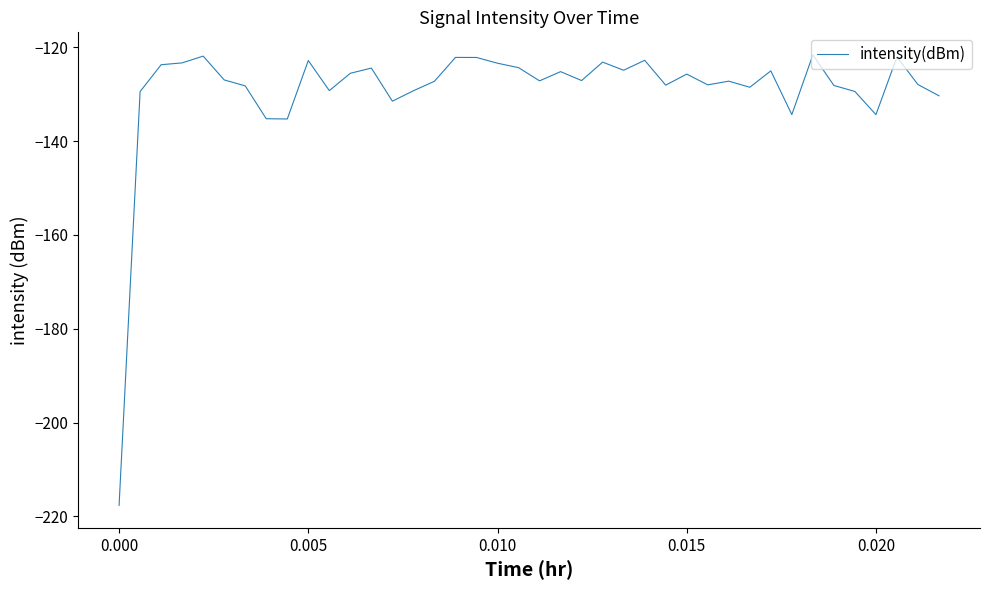

What is the difference between the maximum and minimum values?

96.0